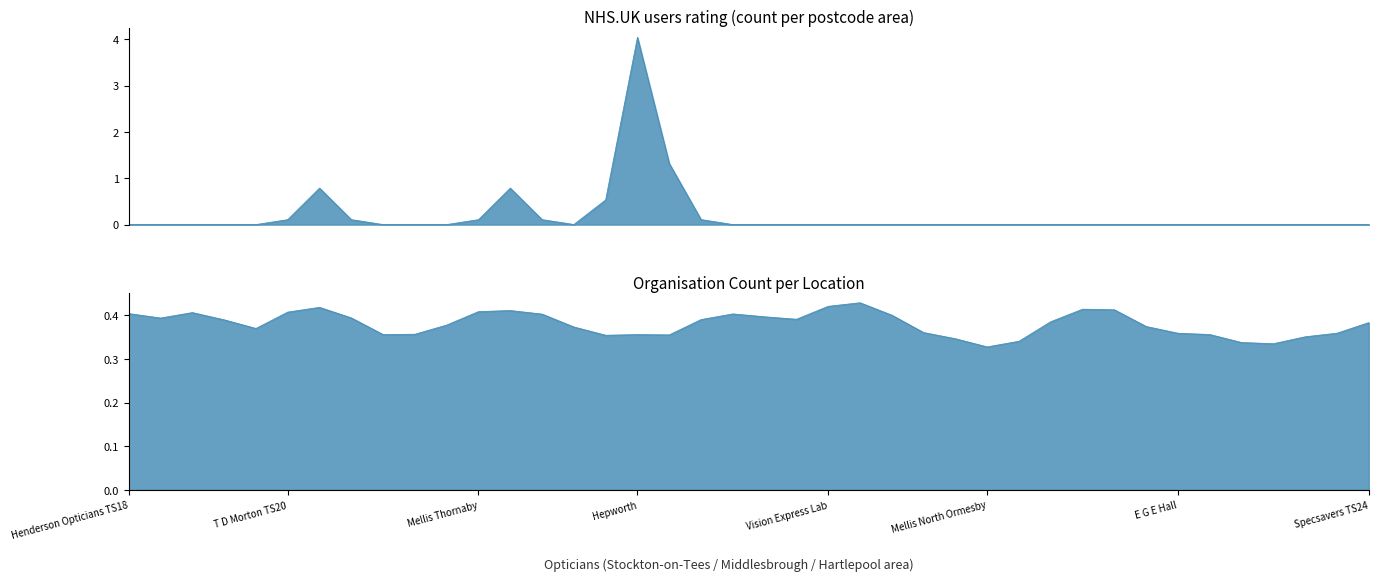

Which has a higher value, Scrivens or Cooper Barr?

Scrivens